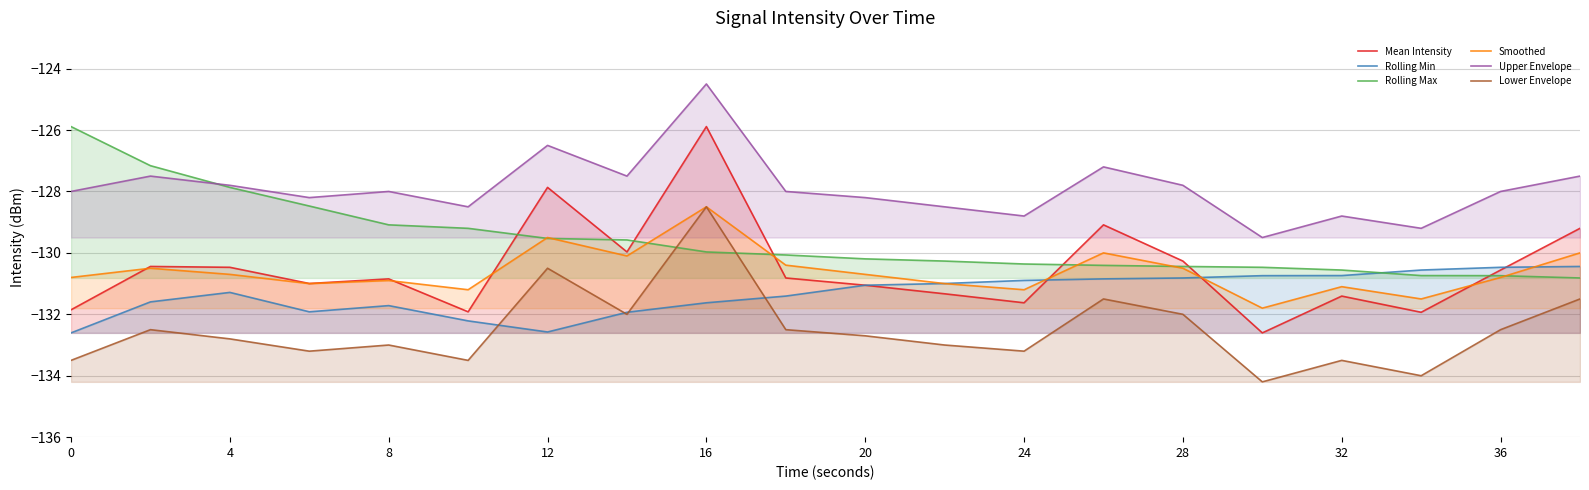

Rank the series by their maximum value, from lowest to highest.

Rolling Min, Smoothed, Lower Envelope, Mean Intensity, Rolling Max, Upper Envelope